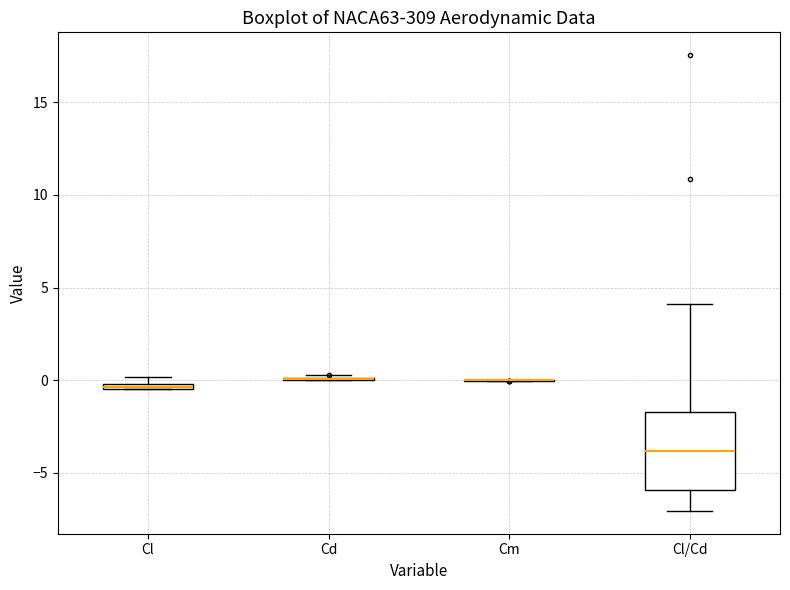

Comparing the boxes themselves (not the whiskers), which one is the tallest?

Cl/Cd